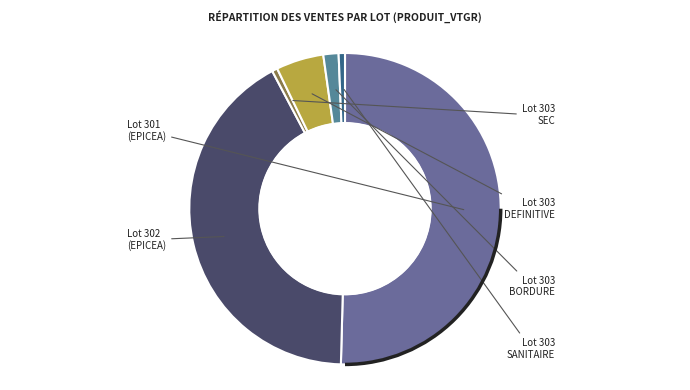

To the nearest percent, what is the average slice percentage?

17%